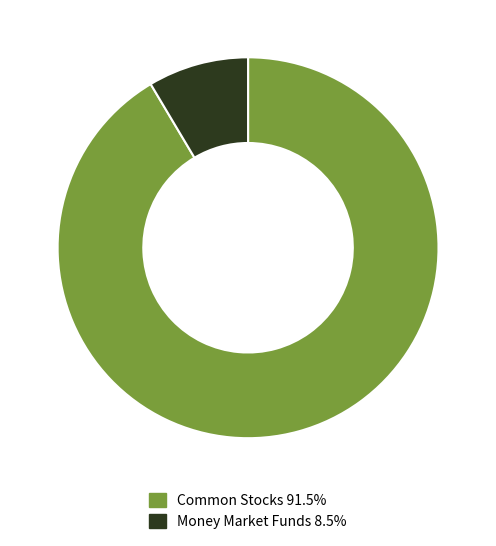

Is there a majority slice in this chart?

Yes